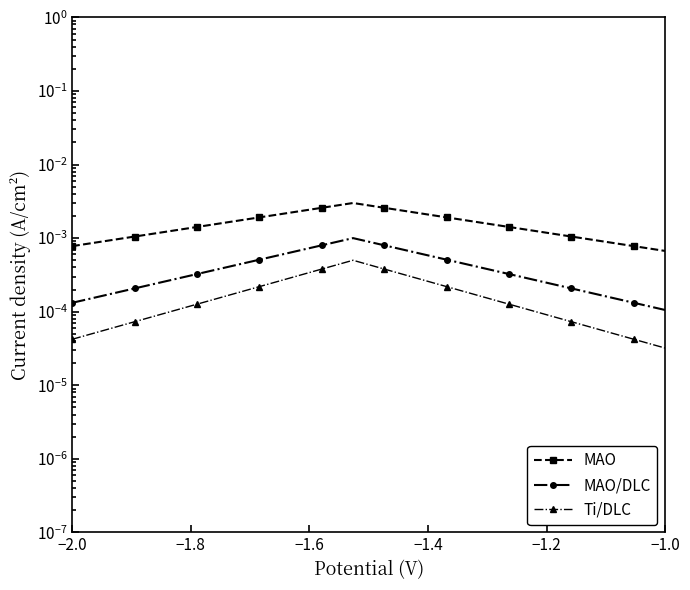

True or false: MAO/DLC and Ti/DLC cross at least once.

False